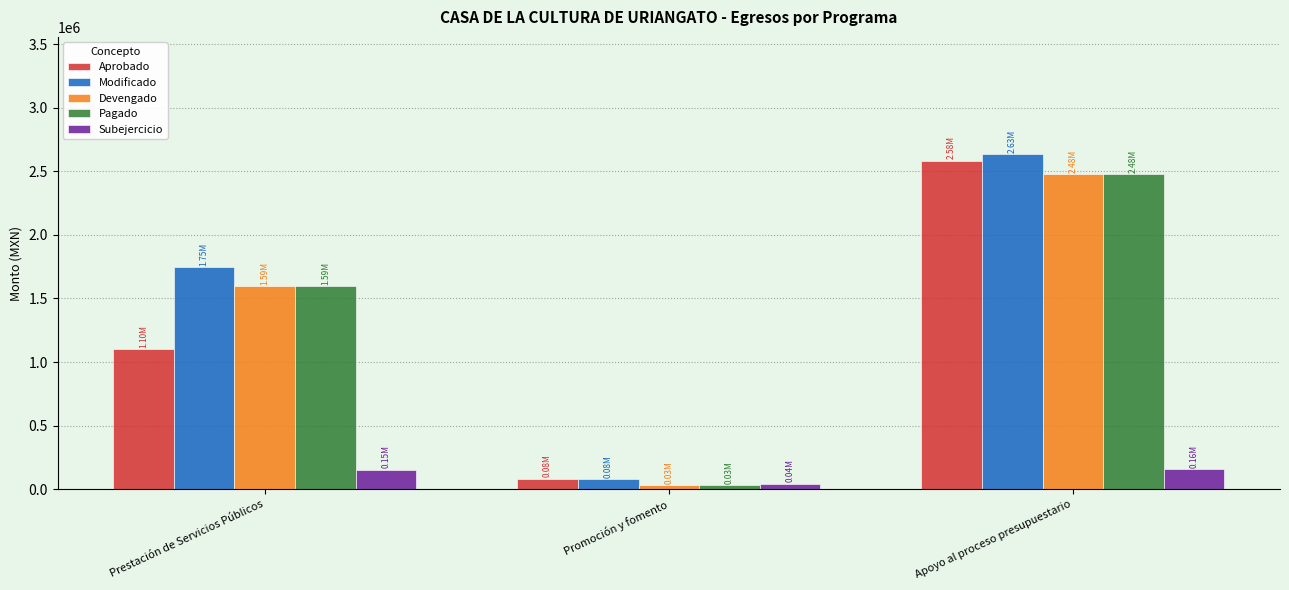

What is the label of the 1st bar from the right?

Apoyo al proceso presupuestario